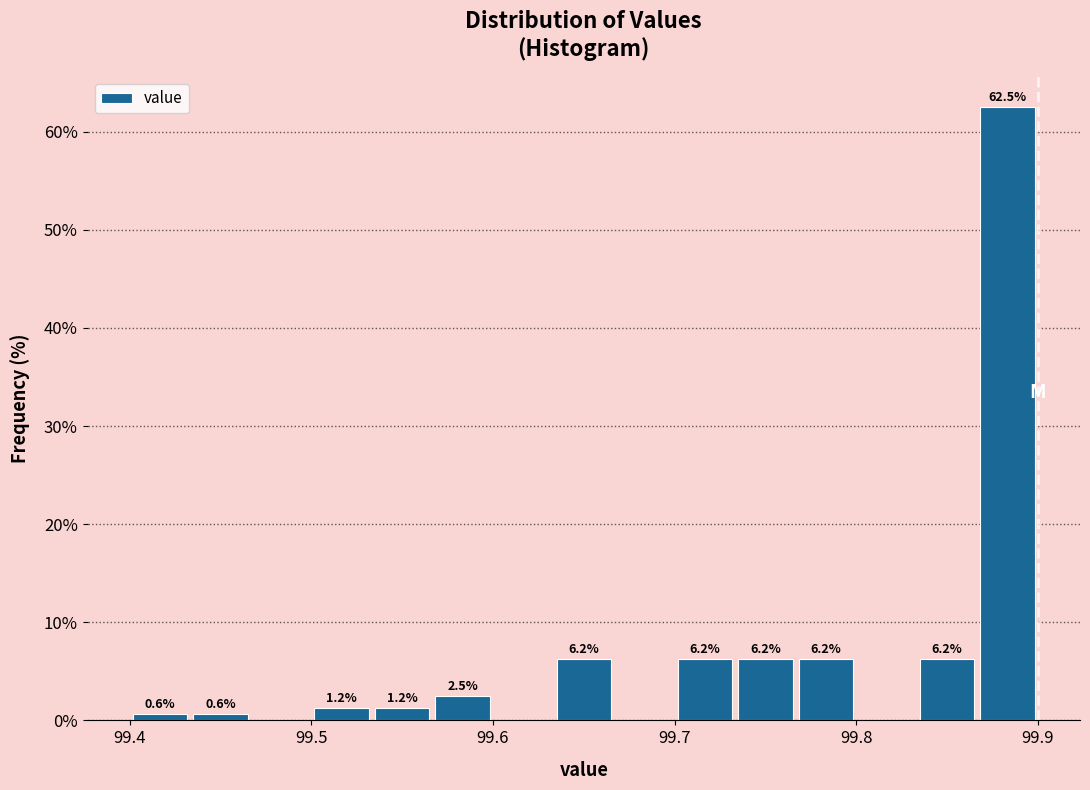

Read against the x-axis, roughly where is the centre of the tallest bar?

99.88